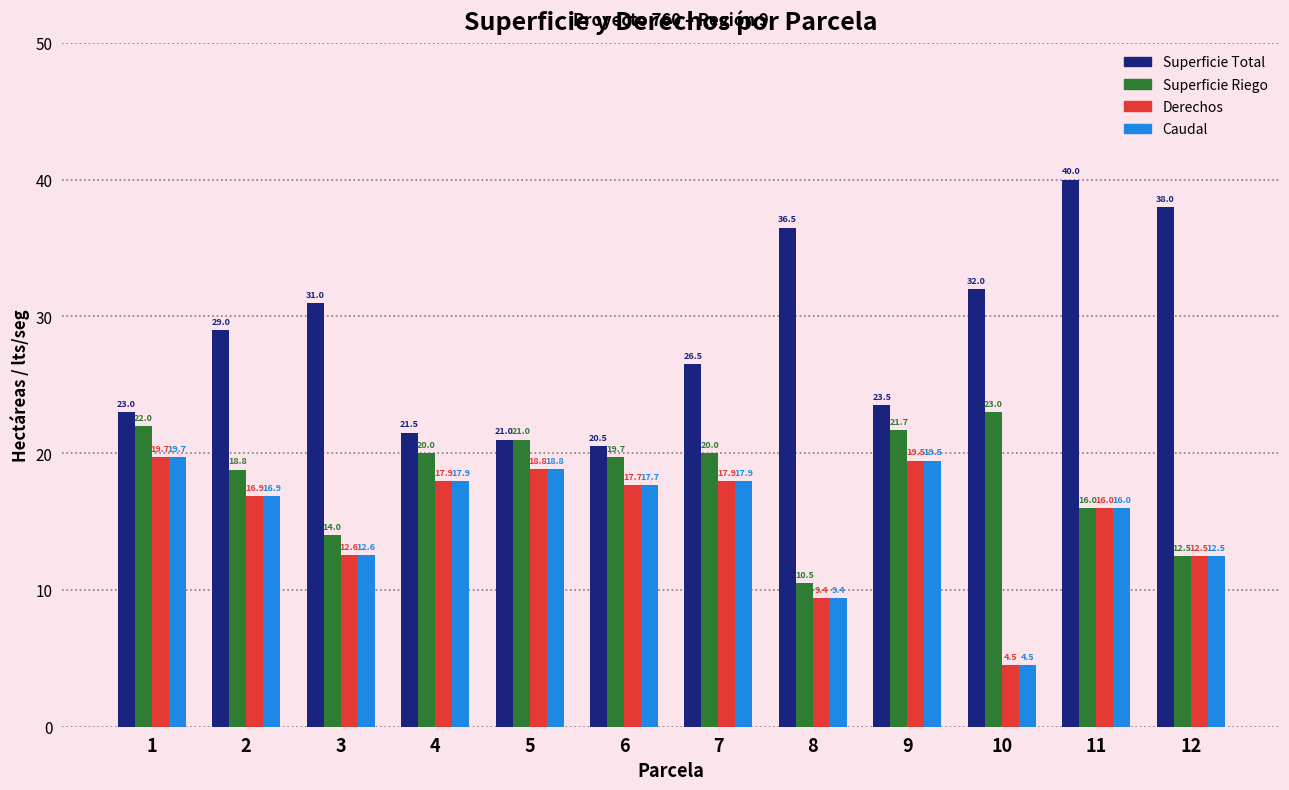

What are all the series names shown in the legend?

Superficie Total, Superficie Riego, Derechos, Caudal